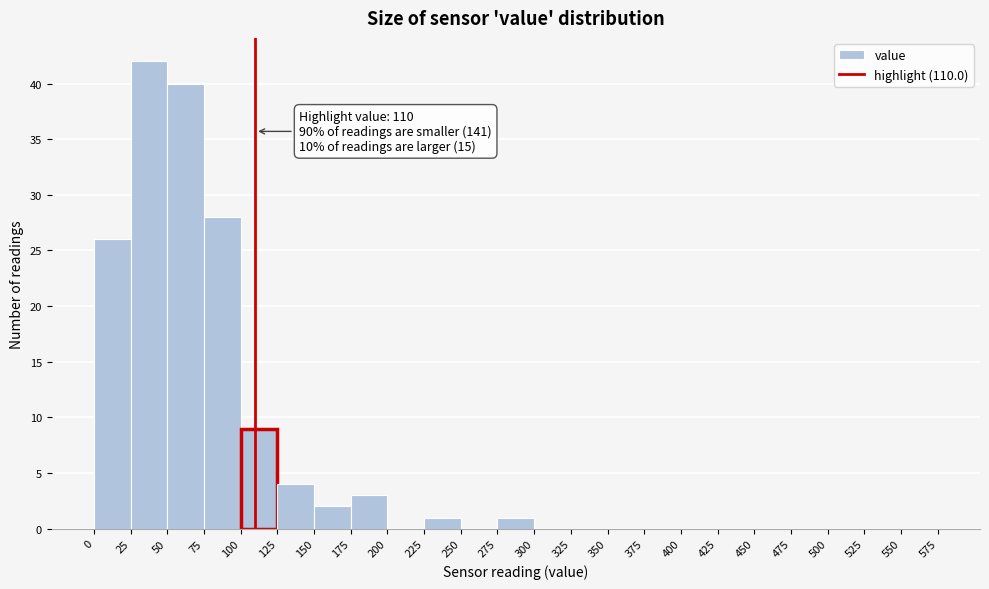

Over which range of the x-axis is the bar tallest?

25 to 50